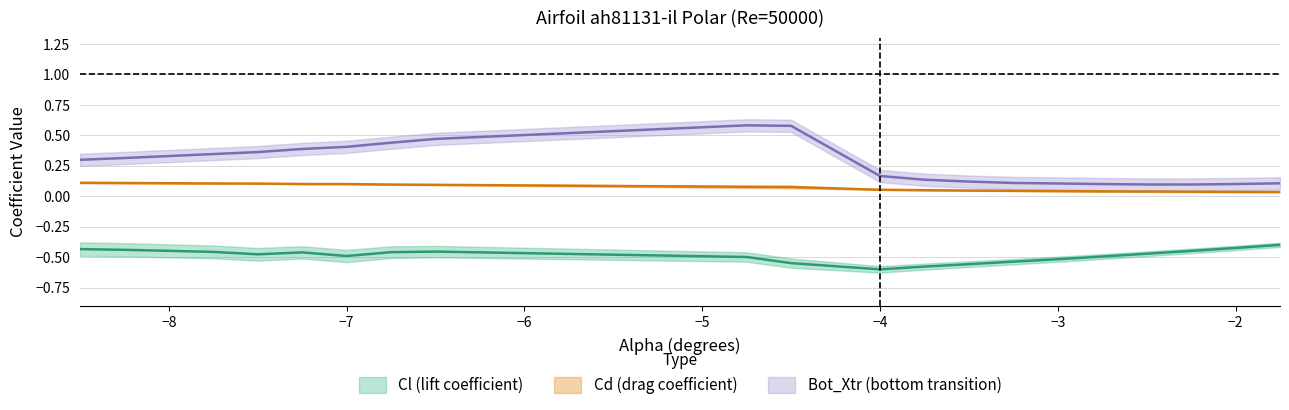

What is the minimum value shown in the chart?

-0.6